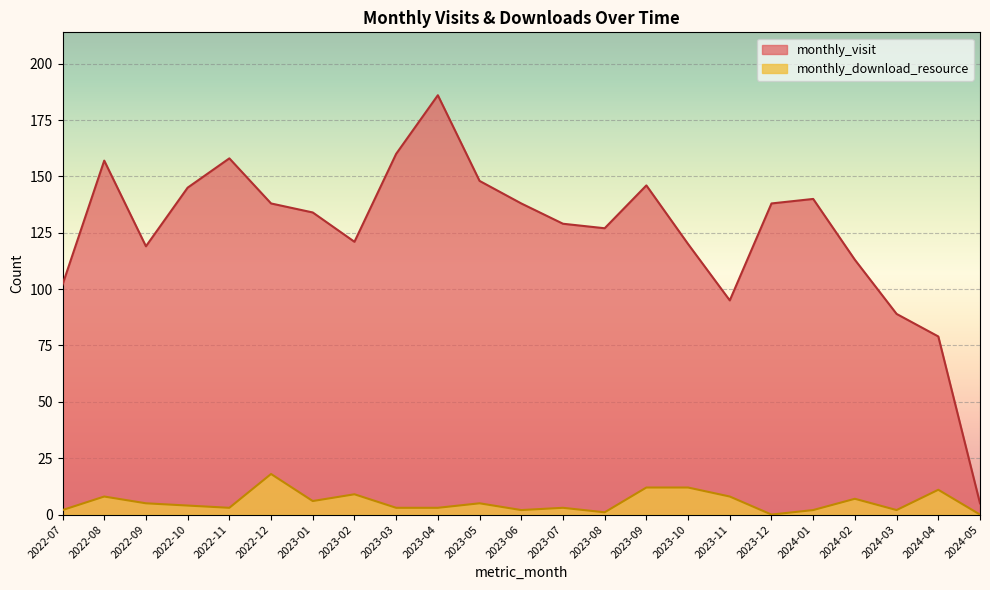

At 2023-04, list the series in order from smallest to largest.

monthly_download_resource, monthly_visit